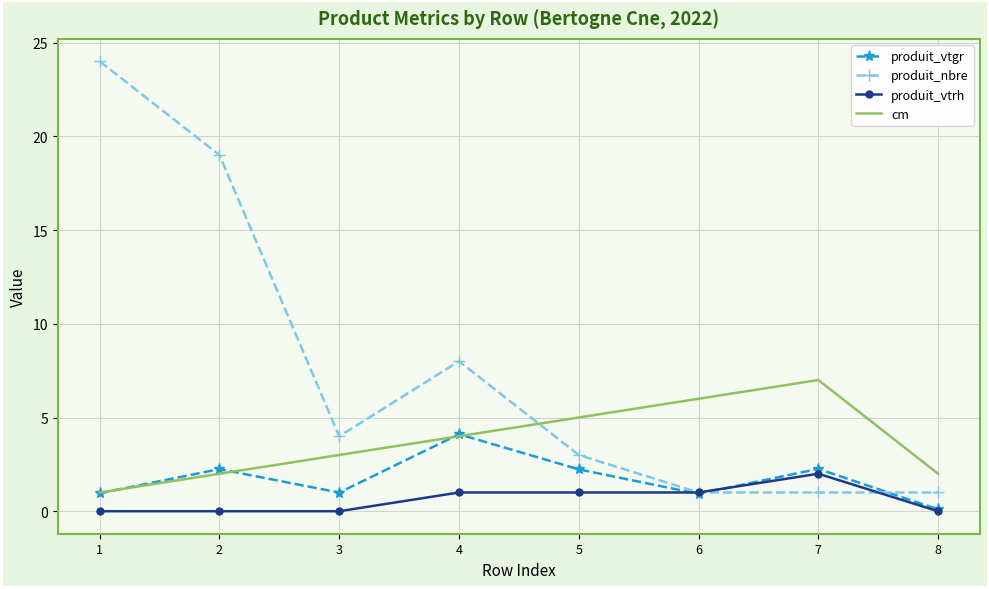

What is the maximum value for produit_vtrh?

2.0